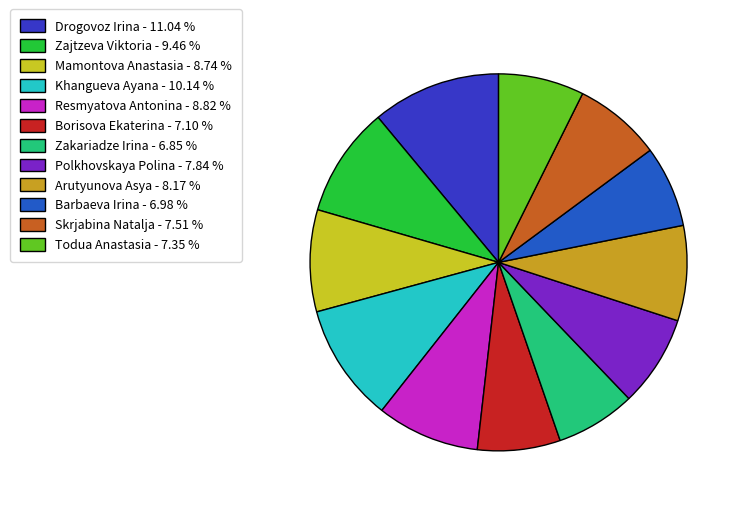

Between Drogovoz Irina and Polkhovskaya Polina, which is larger?

Drogovoz Irina